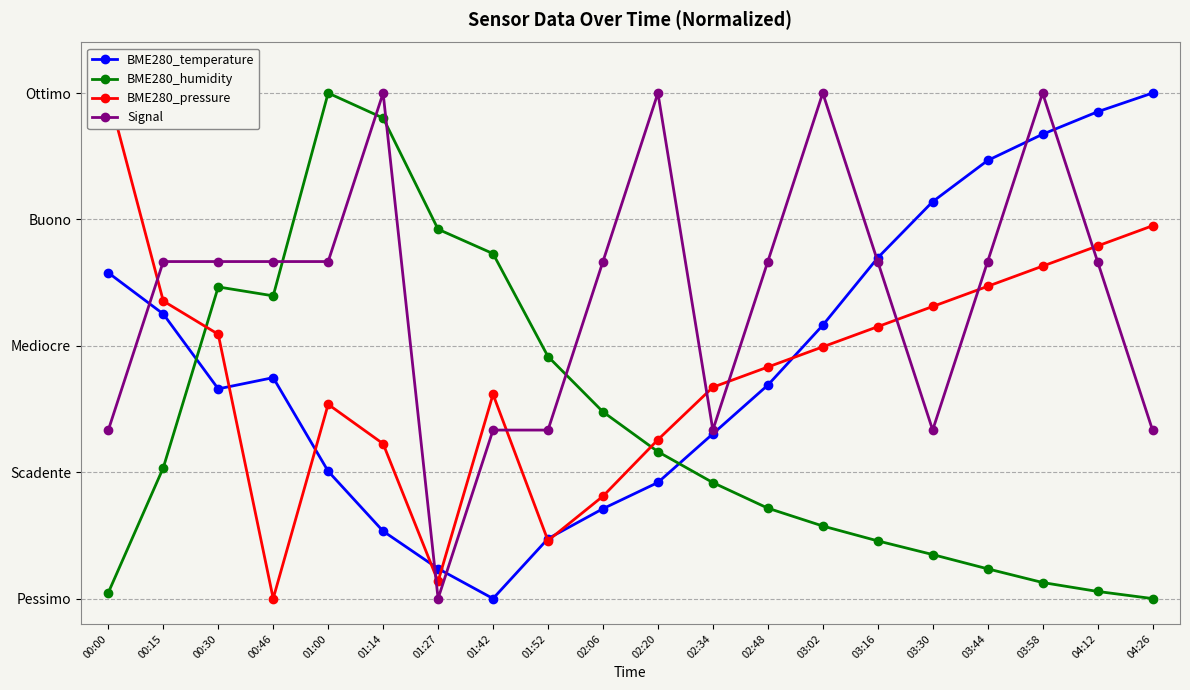

Reading left to right, what are all the values shown in this chart?

BME280_temperature: 00:00=64.4	00:15=56.3	00:30=41.5	00:46=43.7	01:00=25.2	01:14=13.3	01:27=5.9	01:42=0.0	01:52=11.9	02:06=17.8	02:20=23.0	02:34=32.6	02:48=42.2	03:02=54.1	03:16=67.4	03:30=78.5	03:44=86.7	03:58=91.9	04:12=96.3	04:26=100.0
BME280_humidity: 00:00=1.2	00:15=25.9	00:30=61.6	00:46=59.9	01:00=100.0	01:14=95.1	01:27=73.1	01:42=68.2	01:52=47.9	02:06=36.9	02:20=29.1	02:34=22.9	02:48=17.9	03:02=14.4	03:16=11.4	03:30=8.7	03:44=5.9	03:58=3.2	04:12=1.4	04:26=0.0
BME280_pressure: 00:00=100.0	00:15=58.9	00:30=52.3	00:46=0.0	01:00=38.4	01:14=30.6	01:27=3.4	01:42=40.4	01:52=11.5	02:06=20.2	02:20=31.4	02:34=41.8	02:48=45.8	03:02=49.8	03:16=53.8	03:30=57.8	03:44=61.8	03:58=65.8	04:12=69.8	04:26=73.7
Signal: 00:00=33.3	00:15=66.7	00:30=66.7	00:46=66.7	01:00=66.7	01:14=100.0	01:27=0.0	01:42=33.3	01:52=33.3	02:06=66.7	02:20=100.0	02:34=33.3	02:48=66.7	03:02=100.0	03:16=66.7	03:30=33.3	03:44=66.7	03:58=100.0	04:12=66.7	04:26=33.3